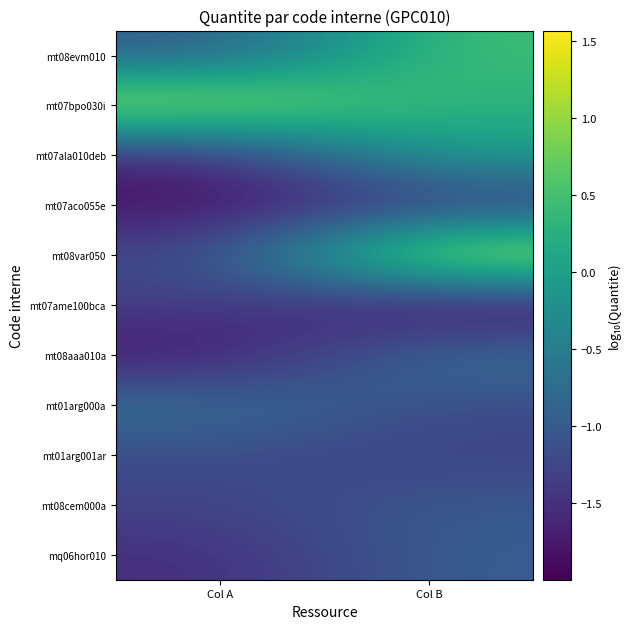

What is the total value across all series at Col B?

-6.3